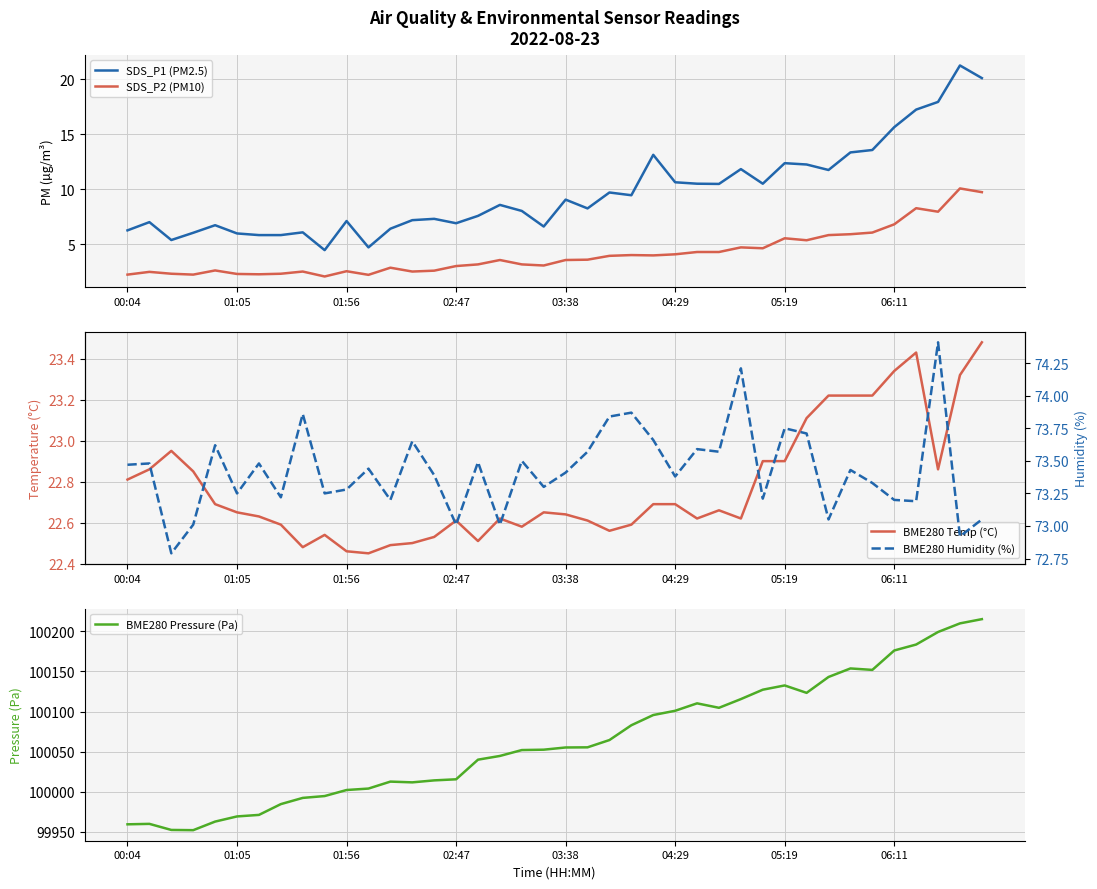

True or false: SDS_P1 (PM2.5) and SDS_P2 (PM10) intersect in this chart.

False